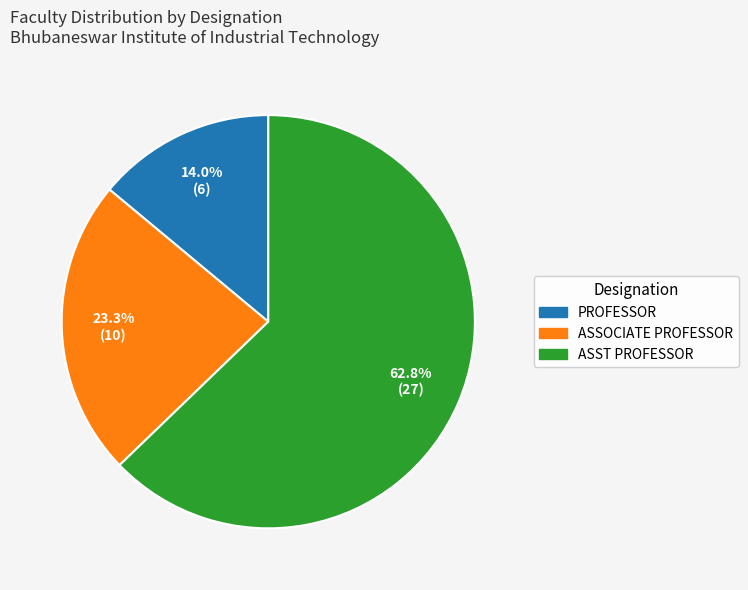

How many segments does this pie chart have?

3